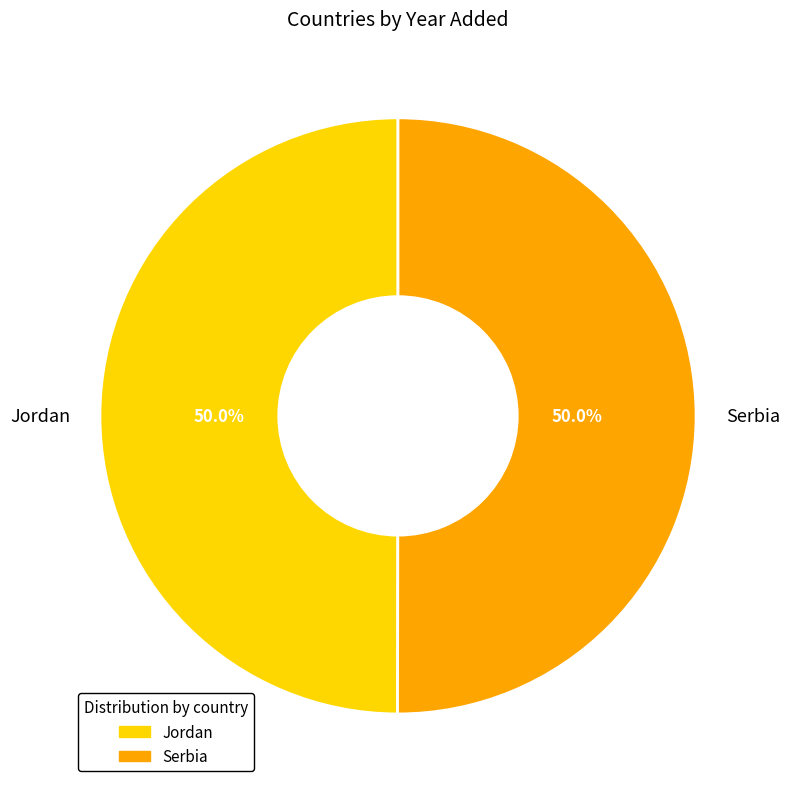

To the nearest percent, what is the combined percentage of Jordan and Serbia?

100%